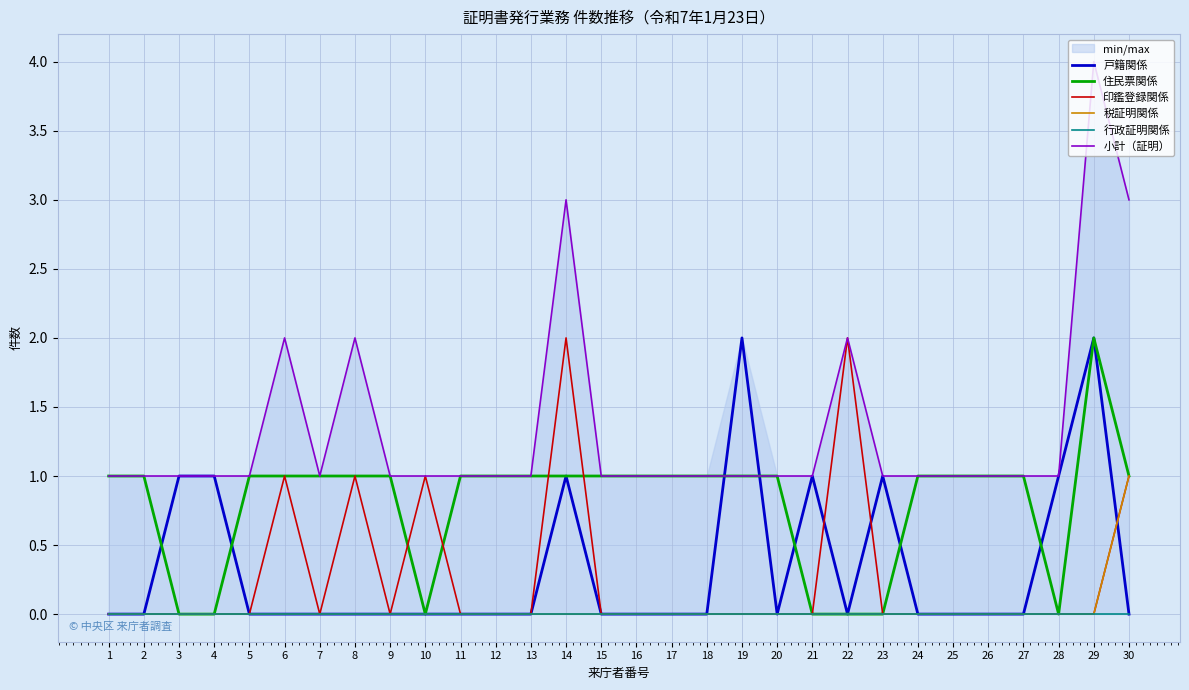

How many values in 税証明関係 are above zero?

1